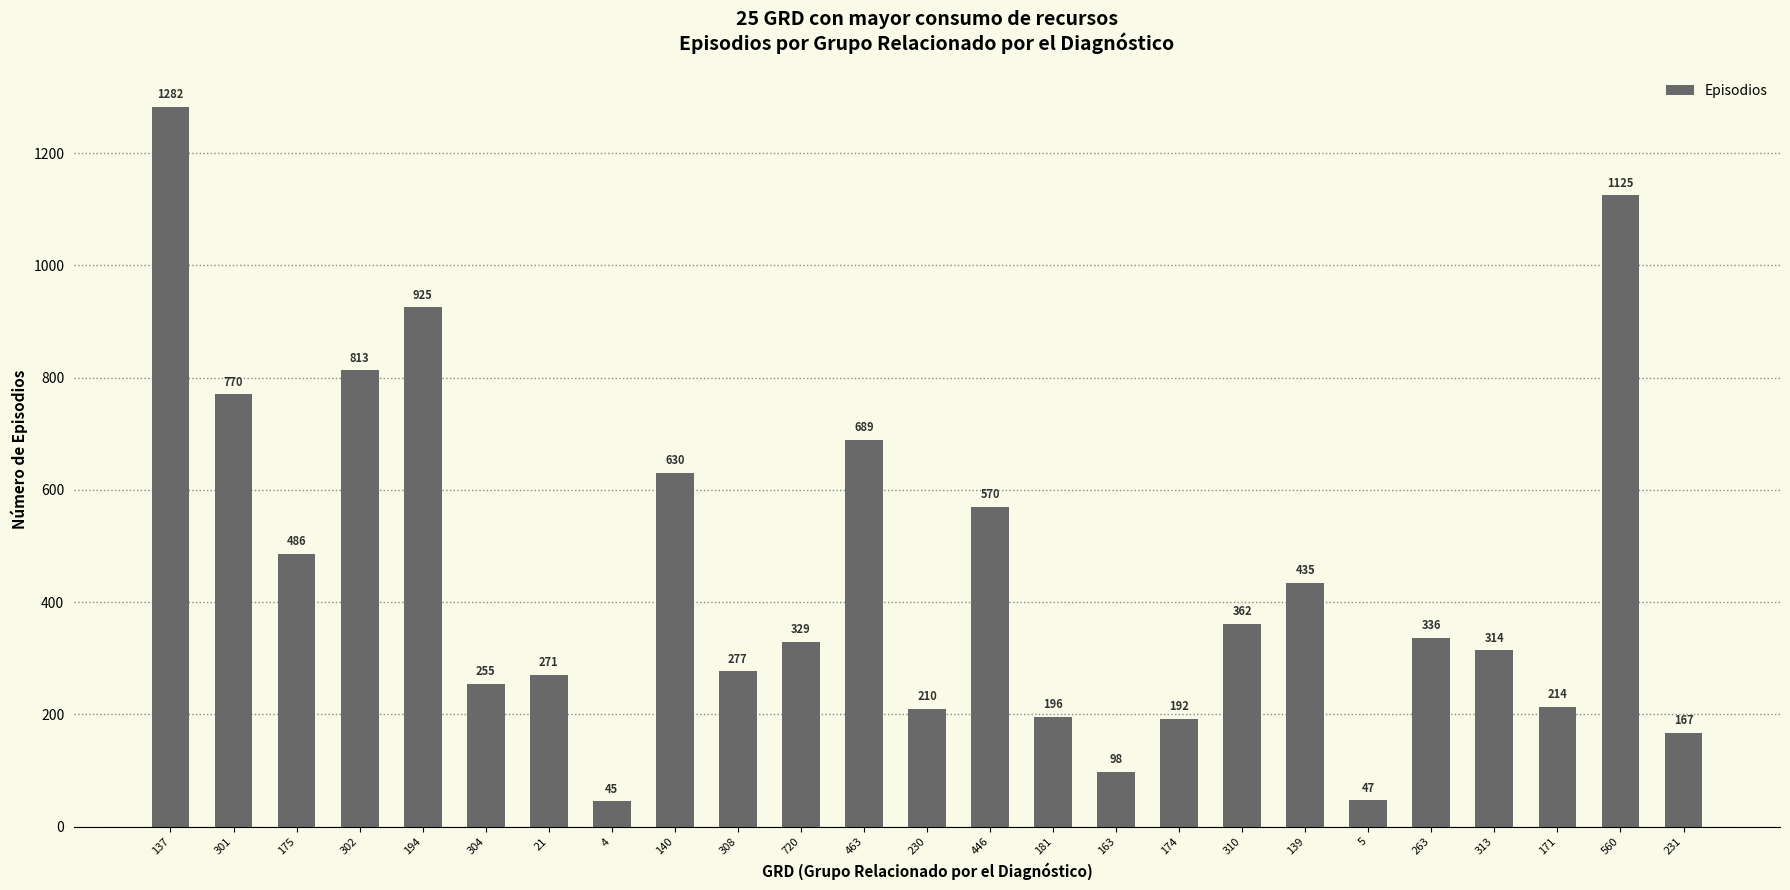

At which label is the value closest to 663?

463